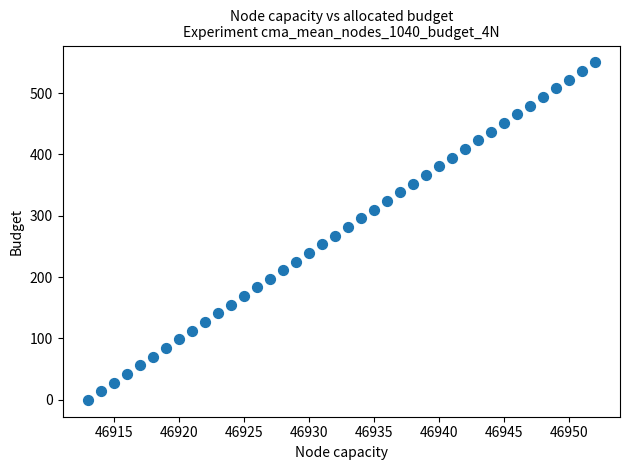

What is the range of X values (max minus min)?

39.0